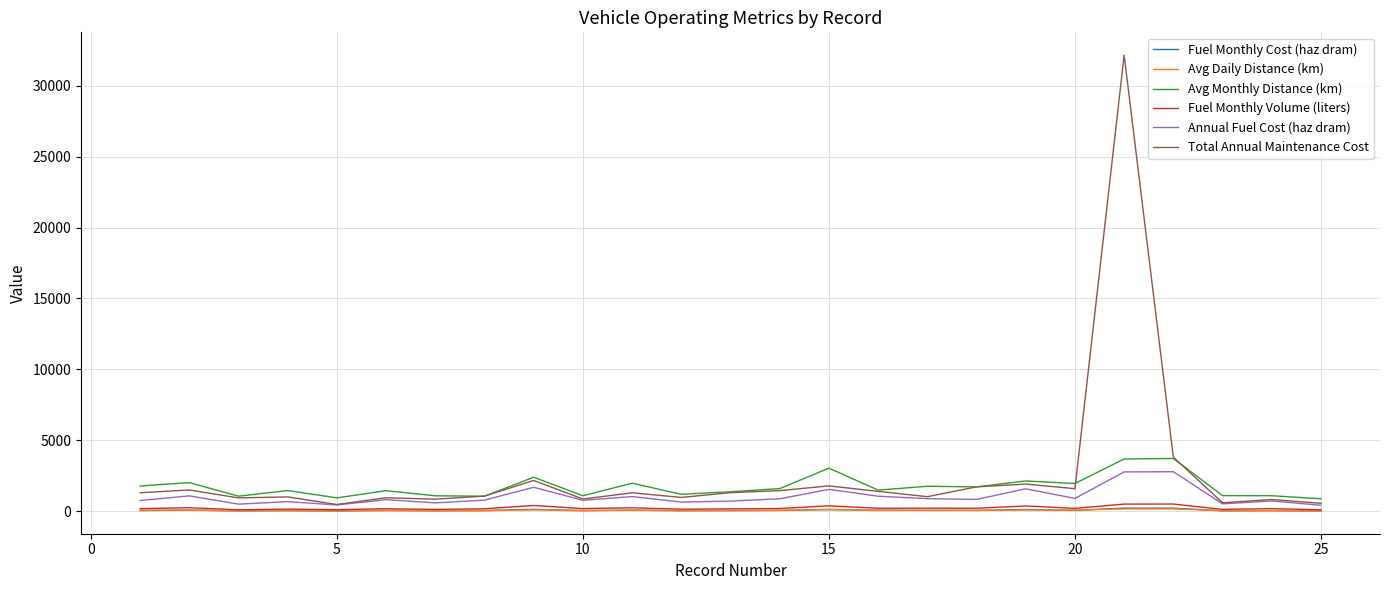

True or false: Avg Monthly Distance (km) and Fuel Monthly Cost (haz dram) cross at least once.

False